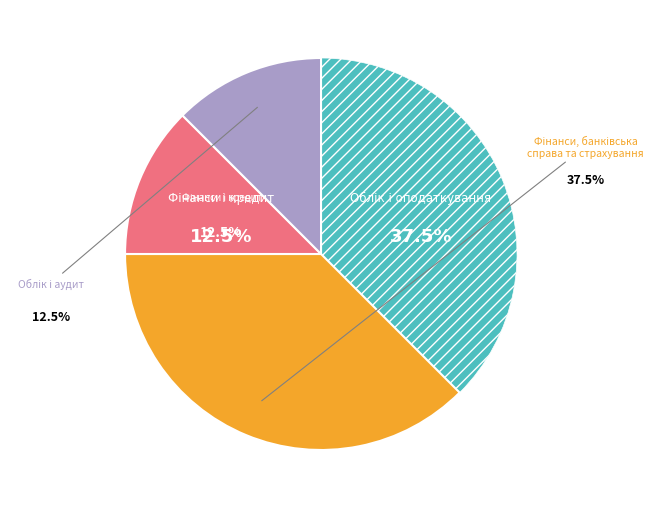

Does any single category account for the majority?

No